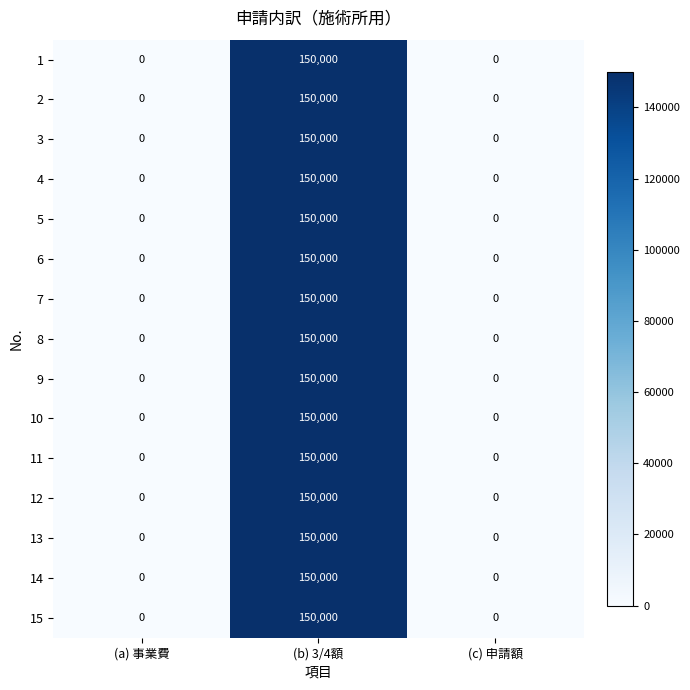

What value does the 8 series have at (b) 3/4額, to the nearest 100?

150000